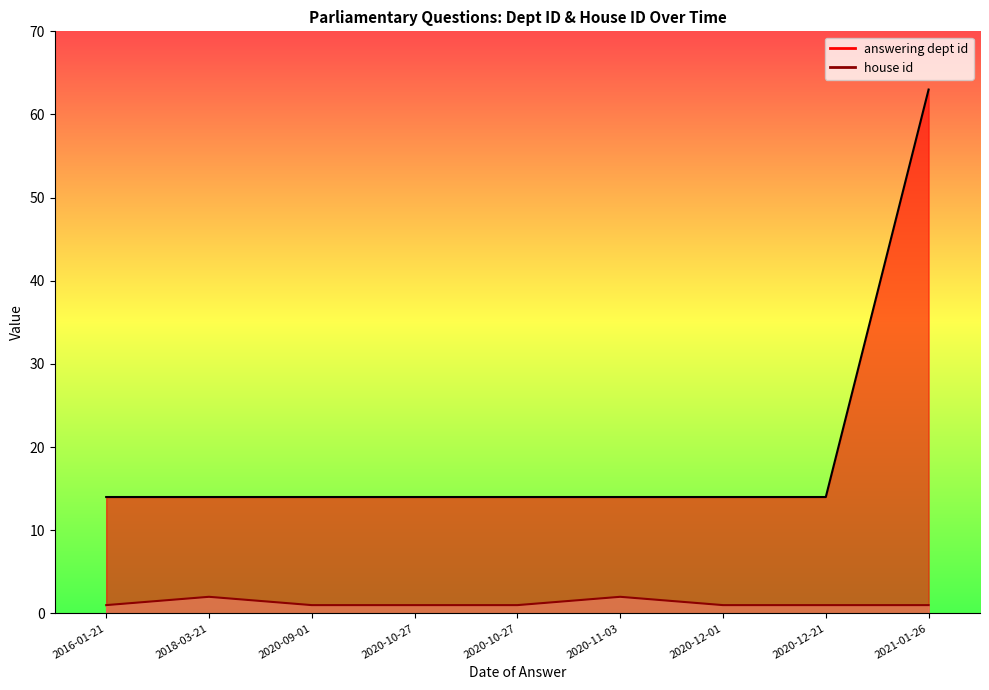

What are all the series names shown in the legend?

answering dept id line, house id line